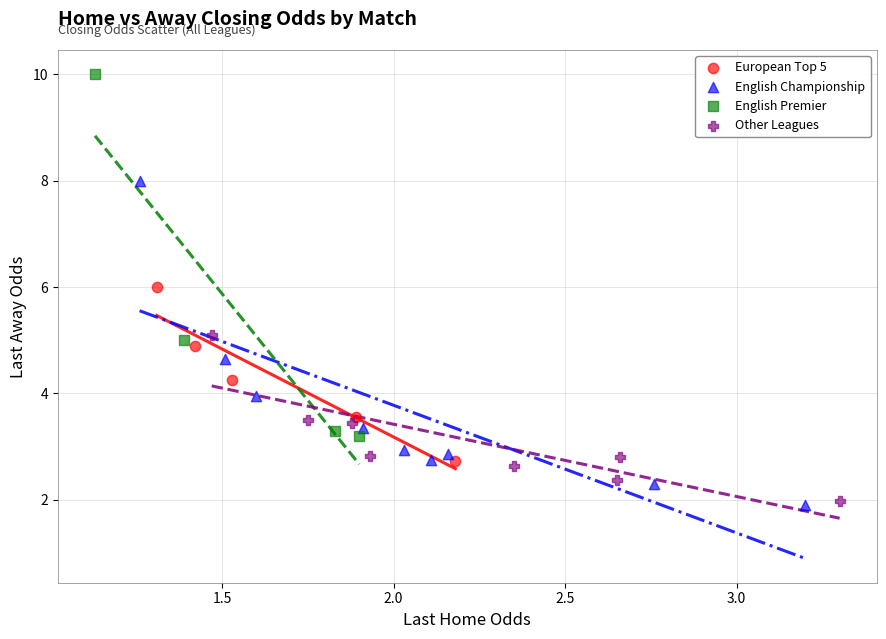

Which series reaches the maximum Y coordinate?

English Premier